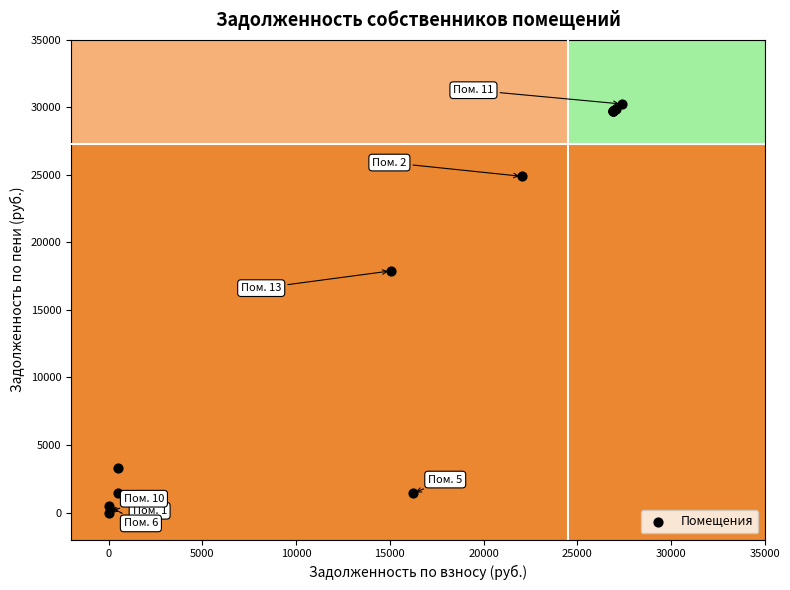

What Y value in the scatter plot is closest to 15125?

17893.0